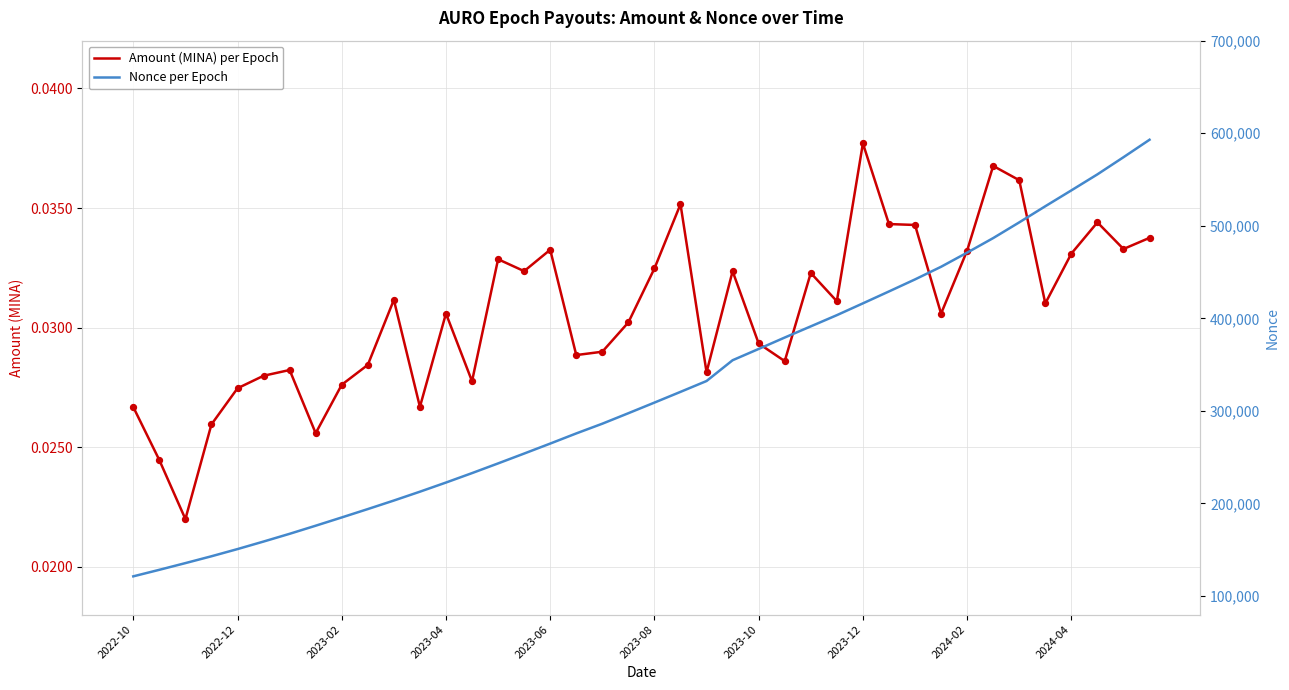

Which series has the largest total across all categories?

Nonce per Epoch